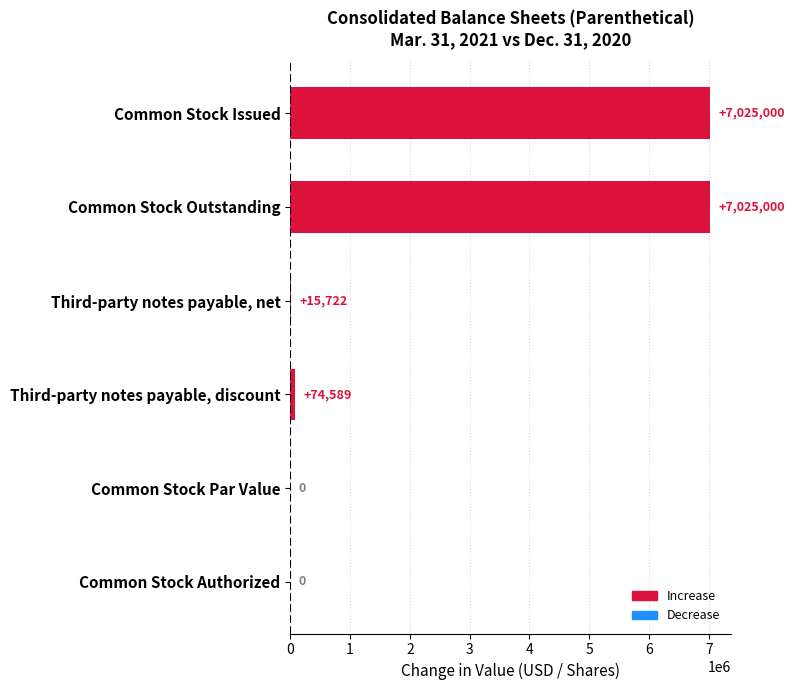

At which label is the value closest to 3512500?

Third-party notes payable, discount